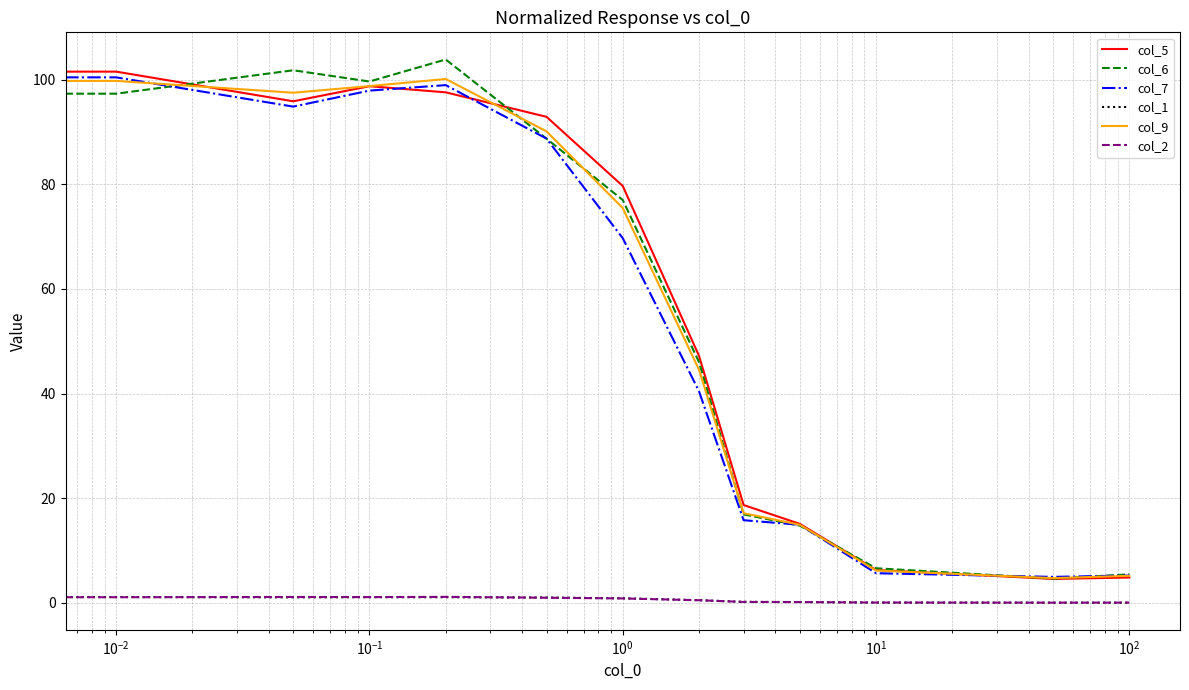

True or false: col_7 and col_2 cross at least once.

False